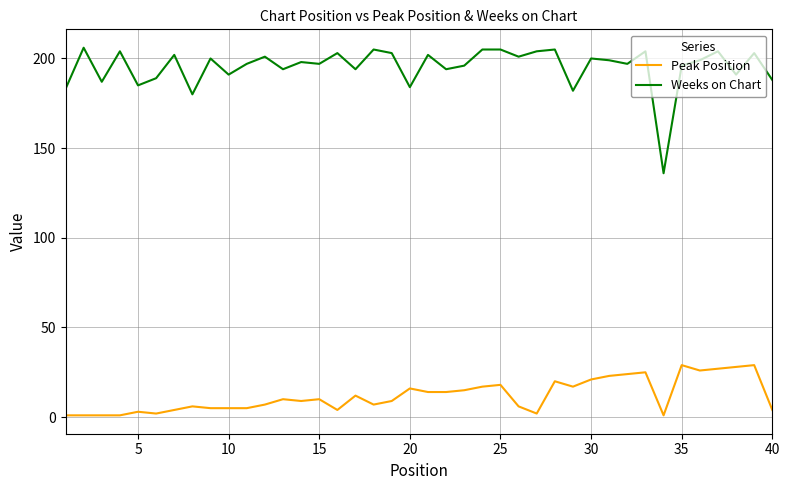

Which series has the widest spread of values?

Weeks on Chart